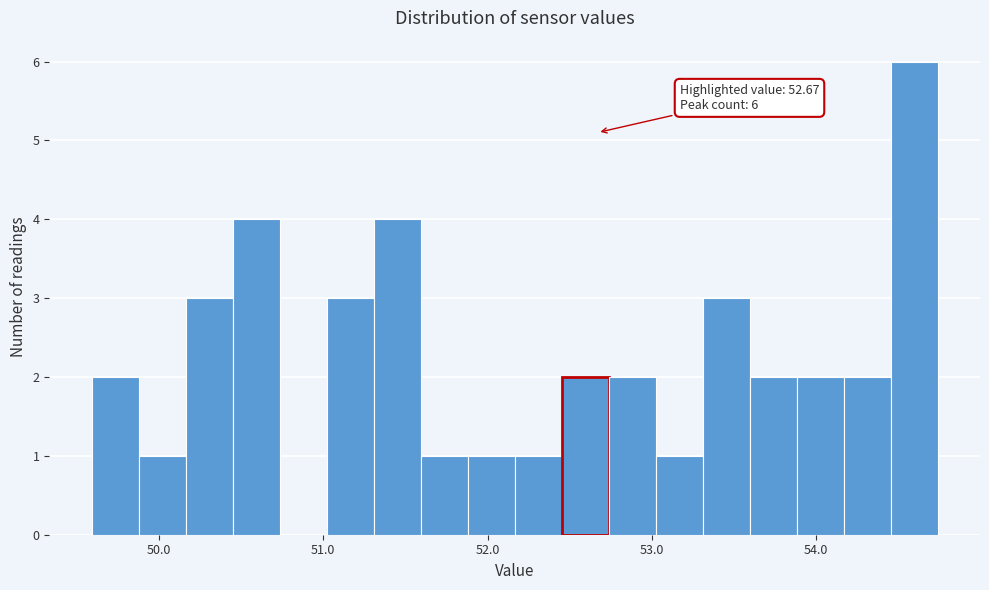

Around what value on the x-axis is the tallest bar? Give the approximate position of its centre, as read against the axis.

54.6